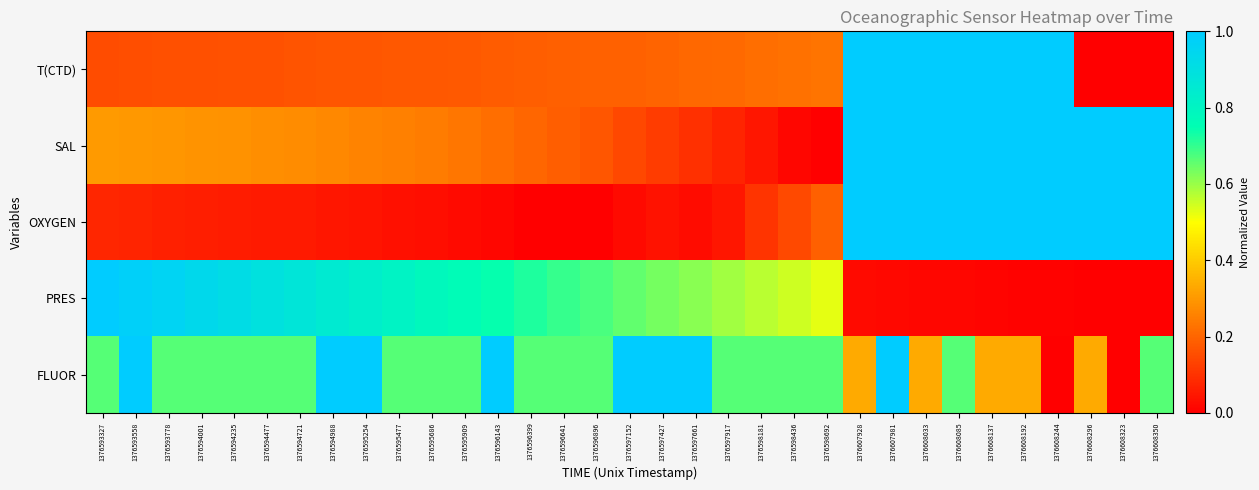

Reading left to right, list all the values displayed in this chart.

T(CTD): 1376593327=0.2	1376593558=0.2	1376593778=0.2	1376594001=0.2	1376594235=0.2	1376594477=0.2	1376594721=0.2	1376594988=0.2	1376595254=0.2	1376595477=0.2	1376595686=0.2	1376595909=0.2	1376596143=0.2	1376596399=0.2	1376596641=0.2	1376596896=0.2	1376597152=0.2	1376597427=0.2	1376597661=0.2	1376597917=0.2	1376598181=0.2	1376598436=0.2	1376598692=0.2	1376607928=1.0	1376607981=1.0	1376608033=1.0	1376608085=1.0	1376608137=1.0	1376608192=1.0	1376608244=1.0	1376608296=0.0	1376608323=0.0	1376608350=0.0
SAL: 1376593327=0.3	1376593558=0.3	1376593778=0.3	1376594001=0.3	1376594235=0.3	1376594477=0.3	1376594721=0.3	1376594988=0.3	1376595254=0.3	1376595477=0.3	1376595686=0.2	1376595909=0.2	1376596143=0.2	1376596399=0.2	1376596641=0.2	1376596896=0.2	1376597152=0.1	1376597427=0.1	1376597661=0.1	1376597917=0.1	1376598181=0.0	1376598436=0.0	1376598692=0.0	1376607928=1.0	1376607981=1.0	1376608033=1.0	1376608085=1.0	1376608137=1.0	1376608192=1.0	1376608244=1.0	1376608296=1.0	1376608323=1.0	1376608350=1.0
OXYGEN: 1376593327=0.1	1376593558=0.1	1376593778=0.1	1376594001=0.1	1376594235=0.1	1376594477=0.1	1376594721=0.1	1376594988=0.0	1376595254=0.0	1376595477=0.0	1376595686=0.0	1376595909=0.0	1376596143=0.0	1376596399=0.0	1376596641=0.0	1376596896=0.0	1376597152=0.0	1376597427=0.0	1376597661=0.0	1376597917=0.0	1376598181=0.1	1376598436=0.1	1376598692=0.2	1376607928=1.0	1376607981=1.0	1376608033=1.0	1376608085=1.0	1376608137=1.0	1376608192=1.0	1376608244=1.0	1376608296=1.0	1376608323=1.0	1376608350=1.0
PRES: 1376593327=1.0	1376593558=1.0	1376593778=1.0	1376594001=0.9	1376594235=0.9	1376594477=0.9	1376594721=0.9	1376594988=0.9	1376595254=0.8	1376595477=0.8	1376595686=0.8	1376595909=0.8	1376596143=0.7	1376596399=0.7	1376596641=0.7	1376596896=0.7	1376597152=0.7	1376597427=0.6	1376597661=0.6	1376597917=0.6	1376598181=0.6	1376598436=0.5	1376598692=0.5	1376607928=0.0	1376607981=0.0	1376608033=0.0	1376608085=0.0	1376608137=0.0	1376608192=0.0	1376608244=0.0	1376608296=0.0	1376608323=0.0	1376608350=0.0
FLUOR: 1376593327=0.7	1376593558=1.0	1376593778=0.7	1376594001=0.7	1376594235=0.7	1376594477=0.7	1376594721=0.7	1376594988=1.0	1376595254=1.0	1376595477=0.7	1376595686=0.7	1376595909=0.7	1376596143=1.0	1376596399=0.7	1376596641=0.7	1376596896=0.7	1376597152=1.0	1376597427=1.0	1376597661=1.0	1376597917=0.7	1376598181=0.7	1376598436=0.7	1376598692=0.7	1376607928=0.3	1376607981=1.0	1376608033=0.3	1376608085=0.7	1376608137=0.3	1376608192=0.3	1376608244=0.0	1376608296=0.3	1376608323=0.0	1376608350=0.7